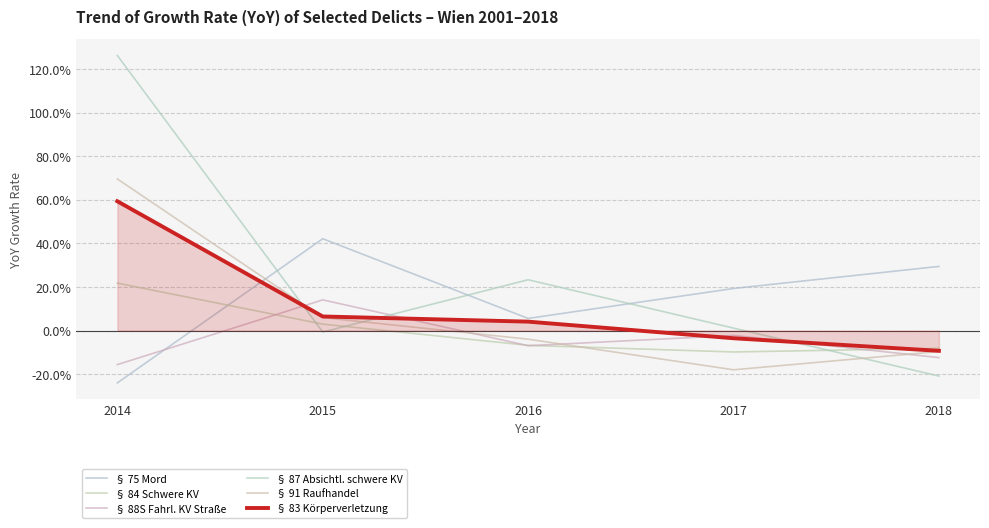

Which category has the lowest value across all series?

2014